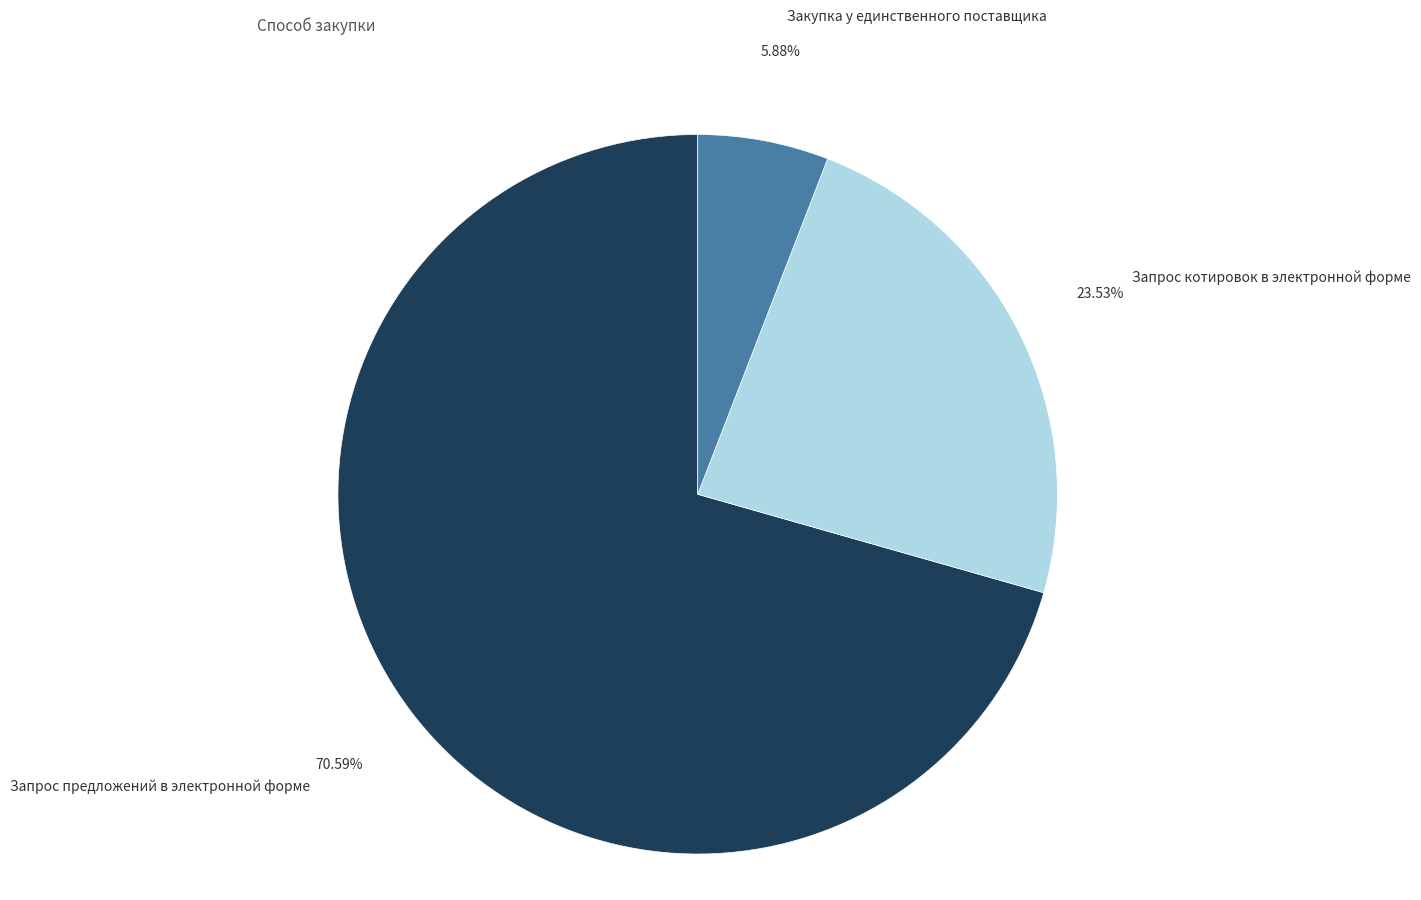

Does any single category account for the majority?

Yes